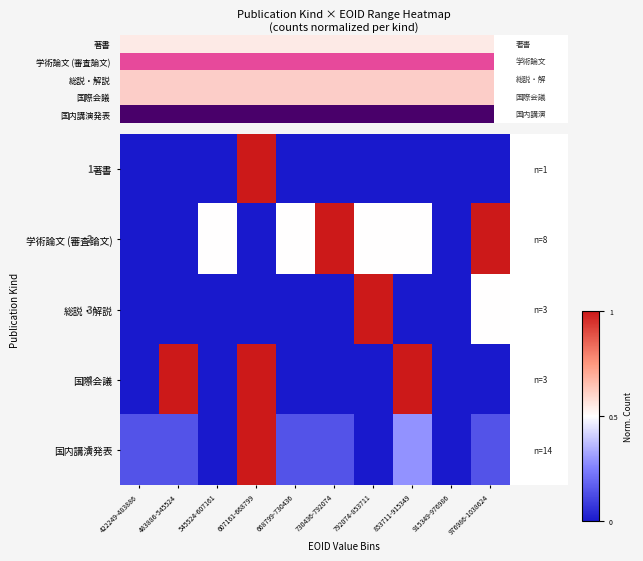

How many data points in 学術論文 (審査論文) are above 0?

6